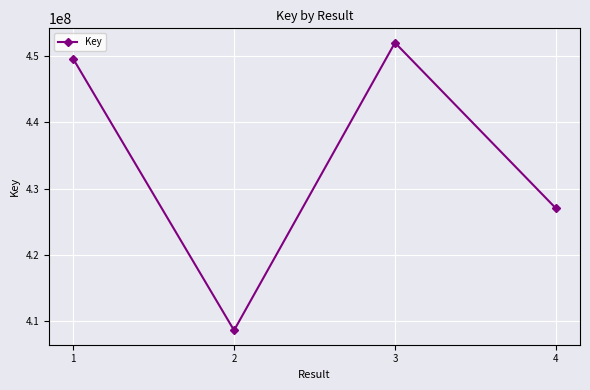

Is it true that the value at 3 is 677949637?

False